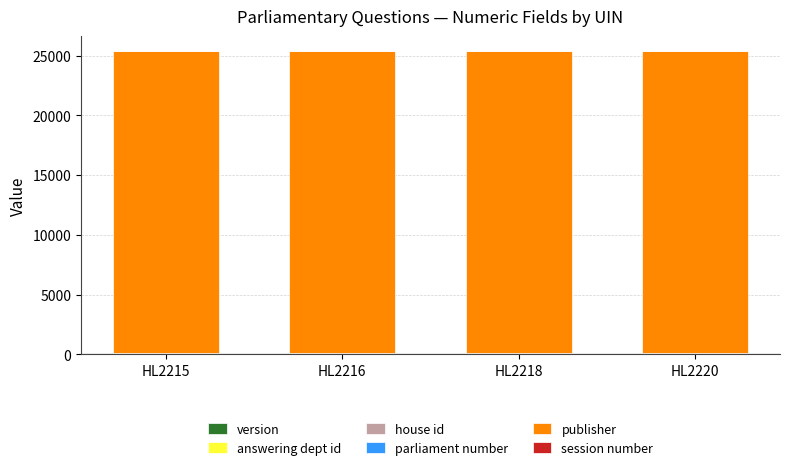

At how many categories does at least one series exceed 18965?

4